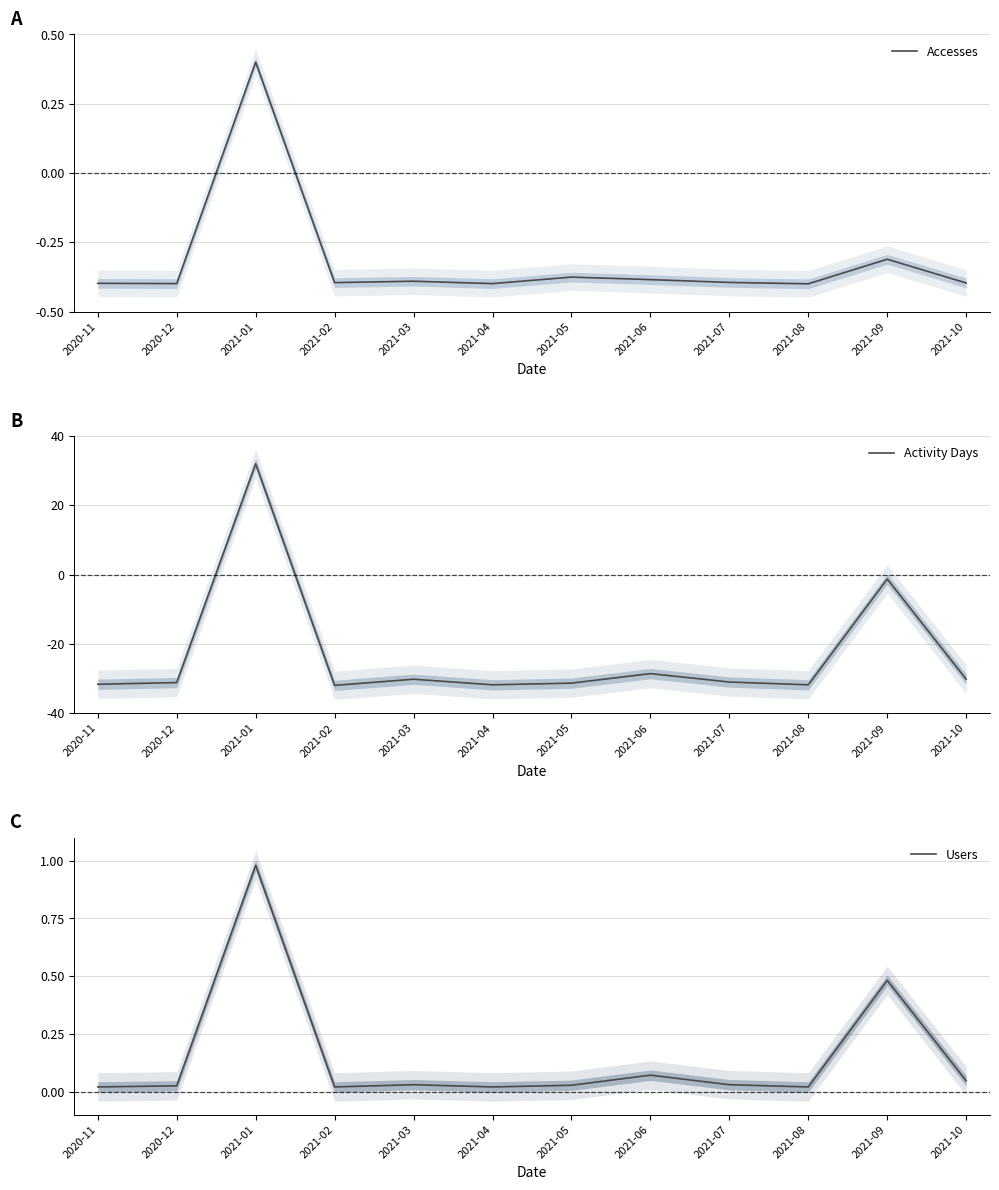

Which category has the lowest value in the Accesses series?

2021-08